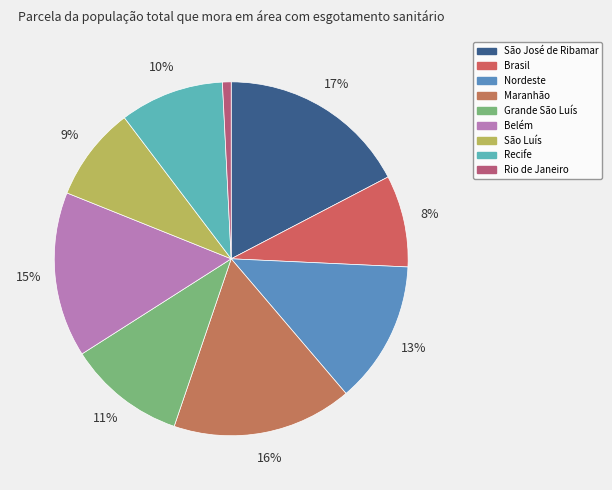

How many segments does this pie chart have?

9